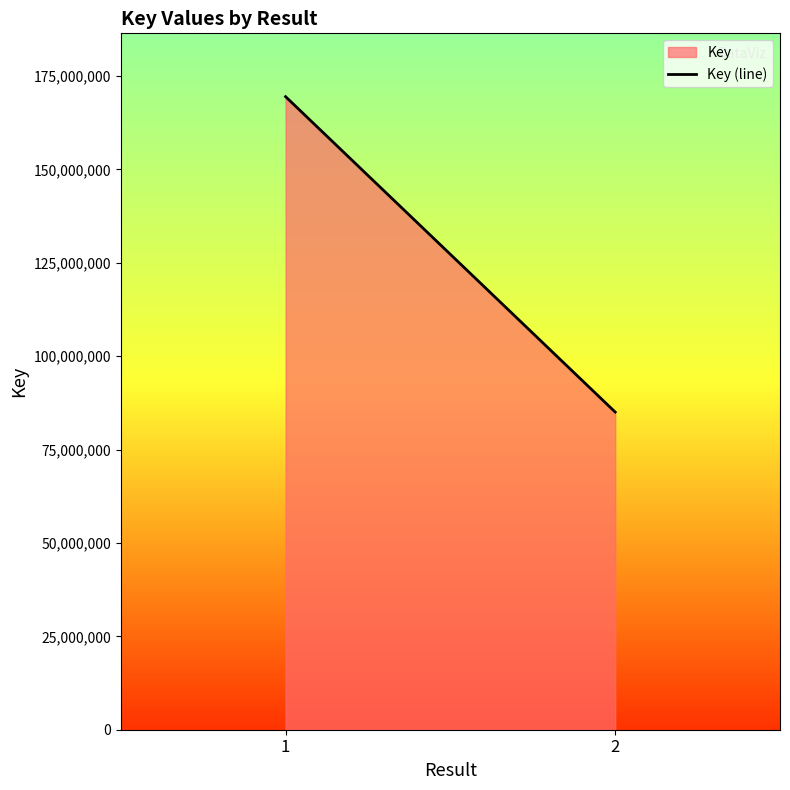

Count the number of data series in this chart.

1